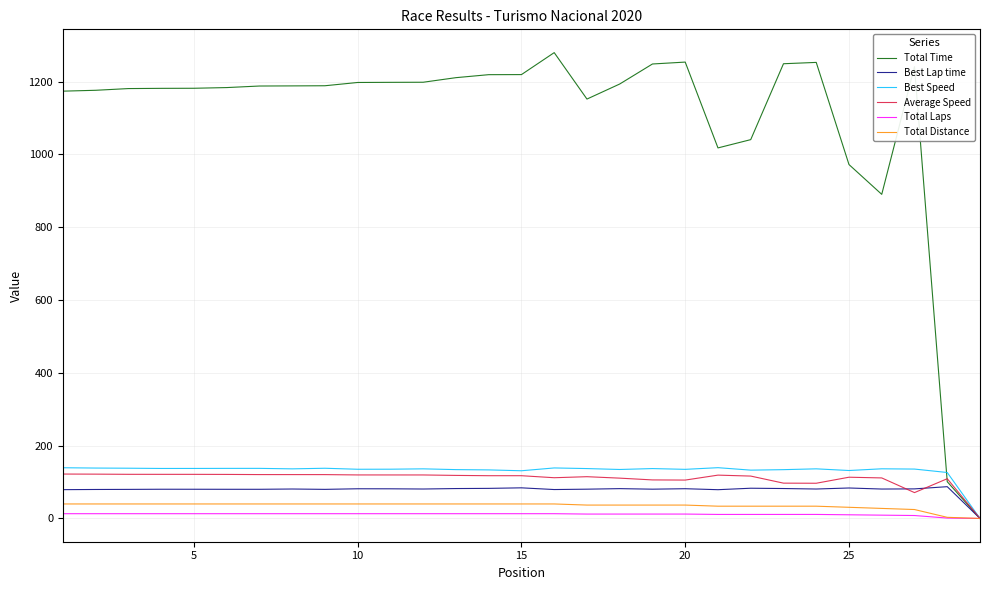

In Average Speed, how many points are lower than both neighbors (excluding endpoints)?

4